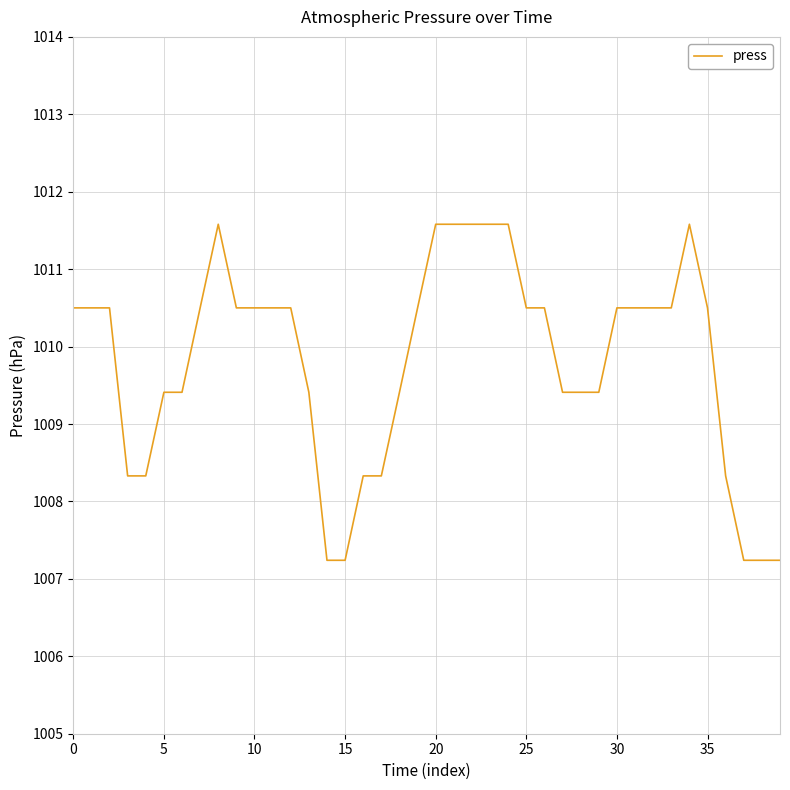

What is the difference between the maximum and second lowest values?

4.3